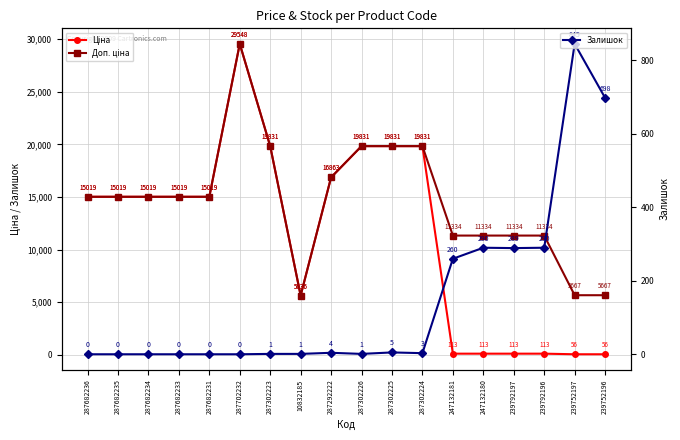

List the series in order of their peak value, highest first.

Ціна, Доп. ціна, Залишок